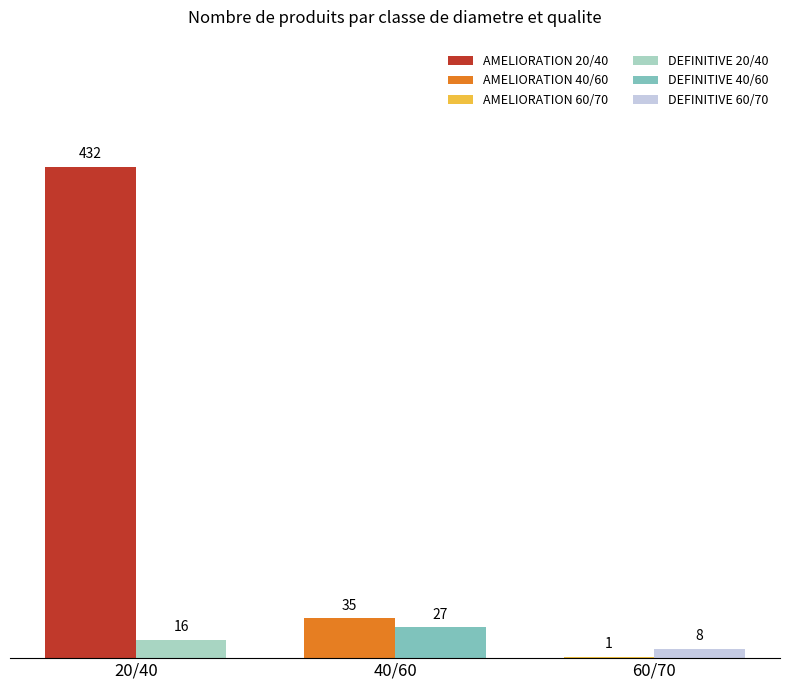

What is the greatest value displayed?

432